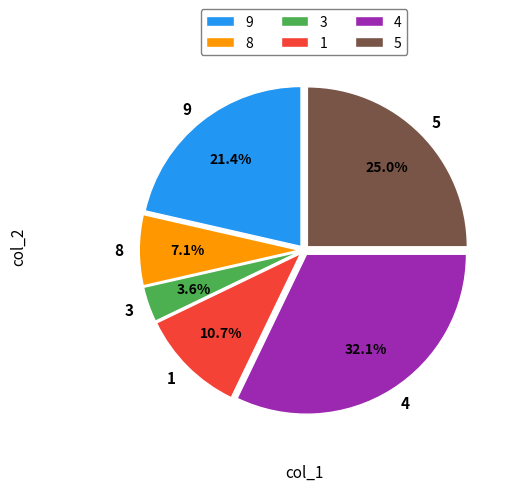

To the nearest percent, what is the difference between the largest and smallest slice percentages?

29%